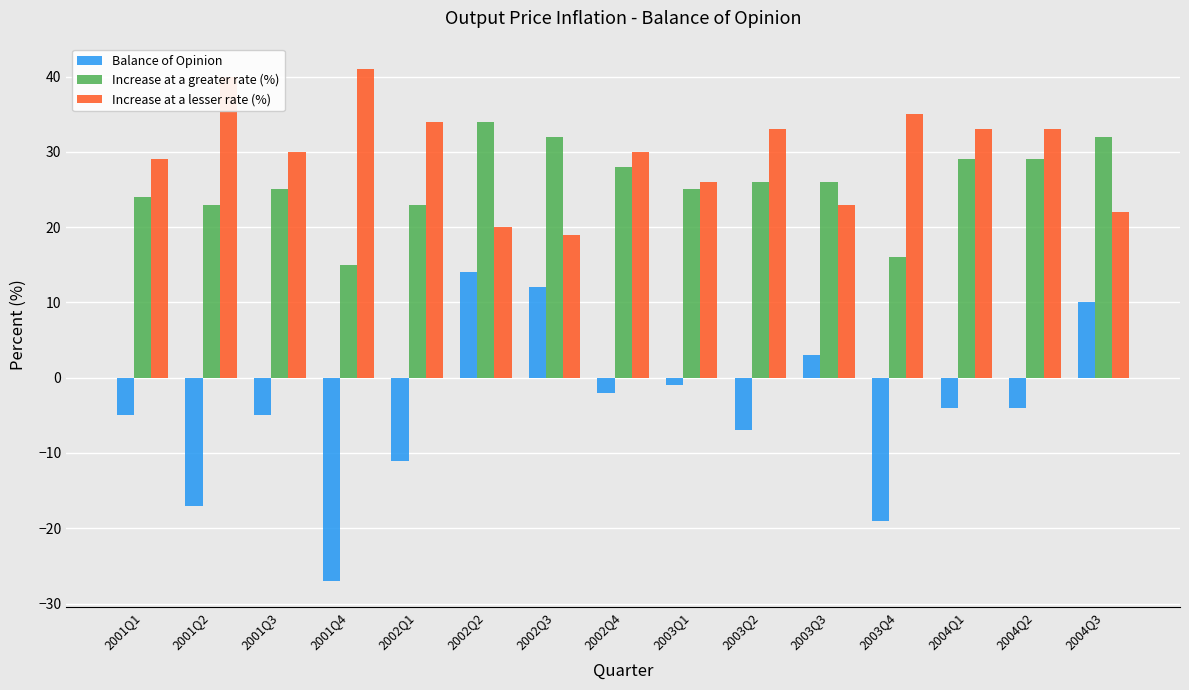

Reading left to right, what are all the values shown in this chart?

Balance of Opinion: 2001Q1=-5	2001Q2=-17	2001Q3=-5	2001Q4=-27	2002Q1=-11	2002Q2=14	2002Q3=12	2002Q4=-2	2003Q1=-1	2003Q2=-7	2003Q3=3	2003Q4=-19	2004Q1=-4	2004Q2=-4	2004Q3=10
Increase at a greater rate (%): 2001Q1=24	2001Q2=23	2001Q3=25	2001Q4=15	2002Q1=23	2002Q2=34	2002Q3=32	2002Q4=28	2003Q1=25	2003Q2=26	2003Q3=26	2003Q4=16	2004Q1=29	2004Q2=29	2004Q3=32
Increase at a lesser rate (%): 2001Q1=29	2001Q2=40	2001Q3=30	2001Q4=41	2002Q1=34	2002Q2=20	2002Q3=19	2002Q4=30	2003Q1=26	2003Q2=33	2003Q3=23	2003Q4=35	2004Q1=33	2004Q2=33	2004Q3=22